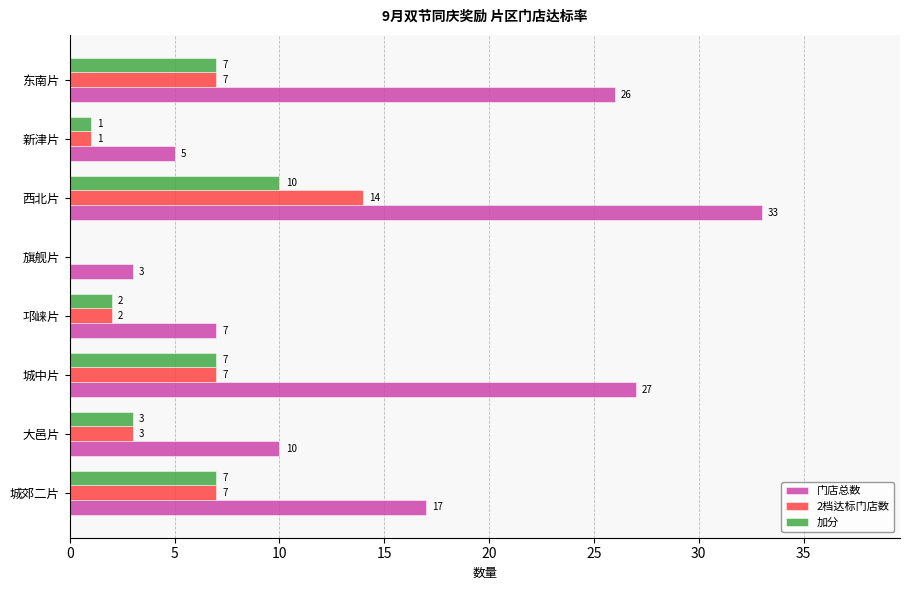

What is the sum of all 门店总数 values?

128